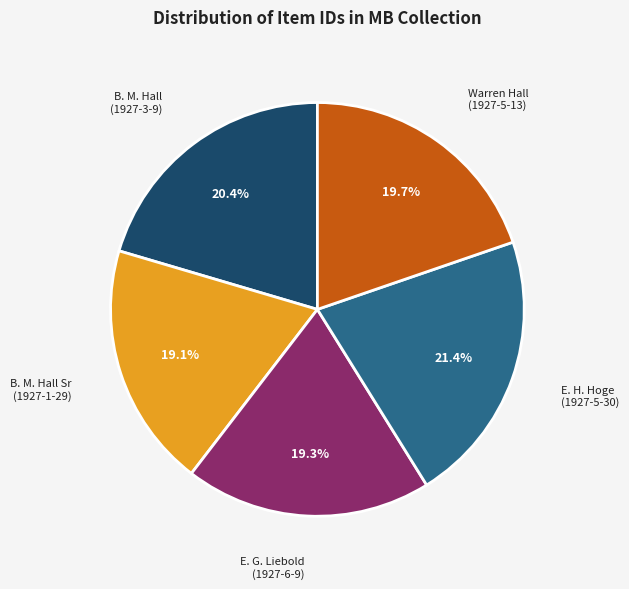

Is there a majority slice in this chart?

No